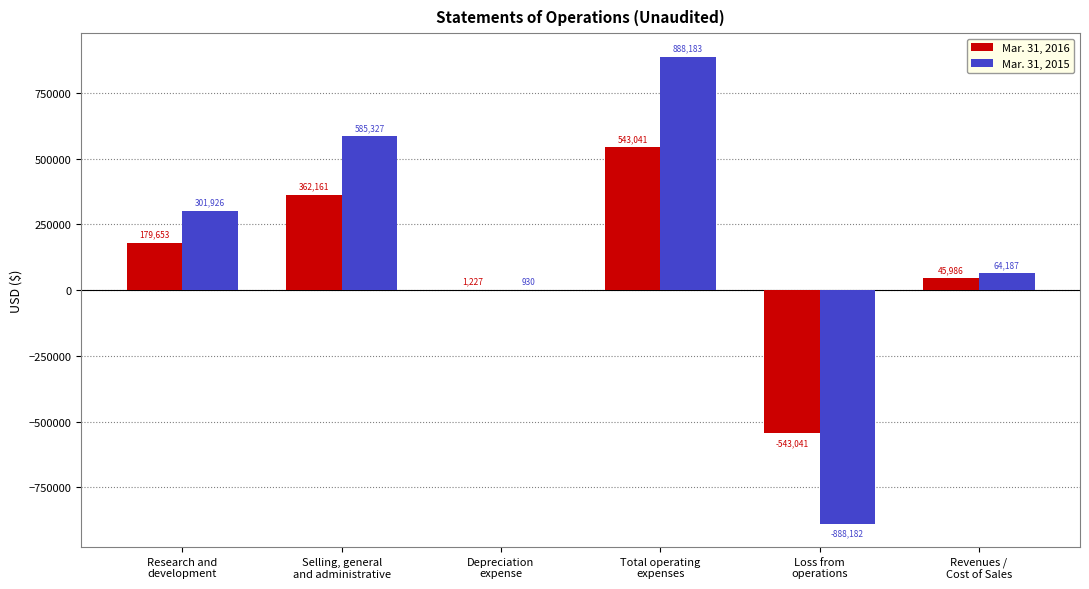

What is the highest value of the Mar. 31, 2016 series?

543041